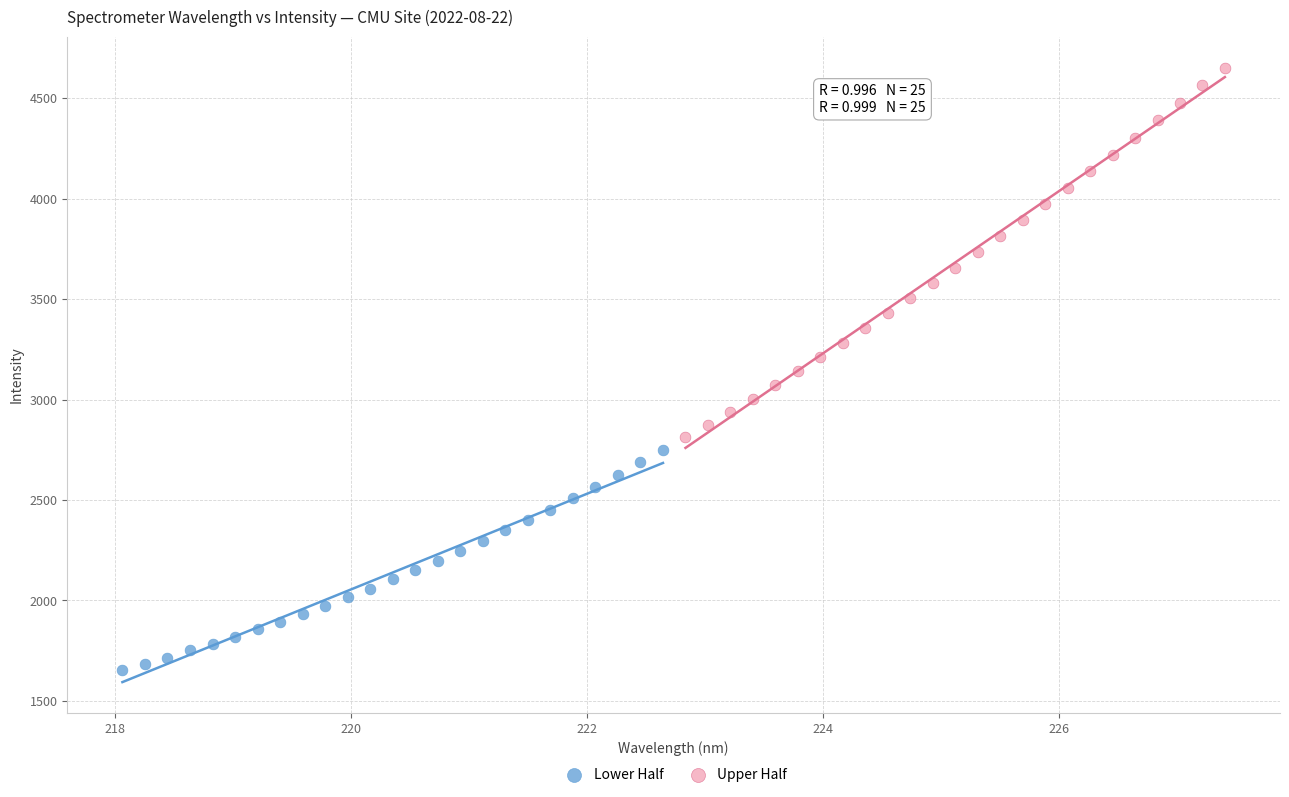

What are all the series names shown in the legend?

Lower Half, Upper Half